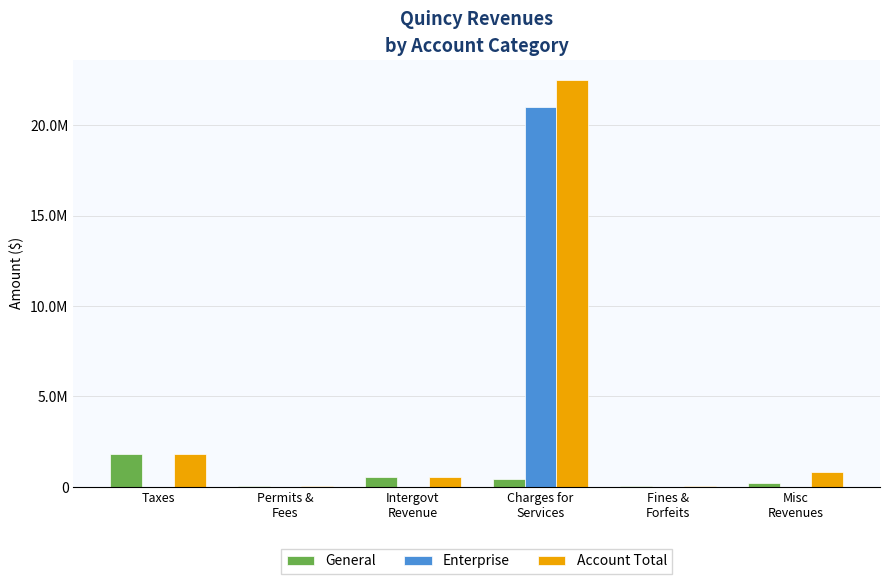

At which label does Account Total first exceed 843336?

Taxes